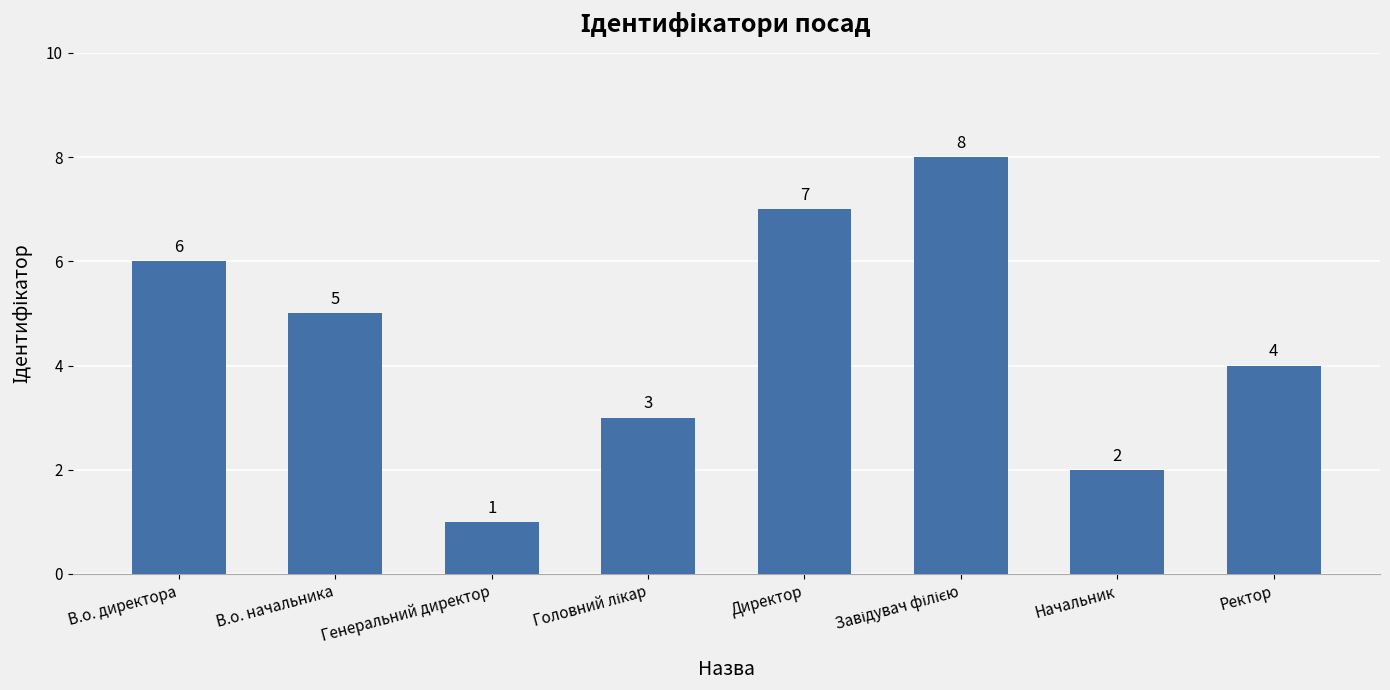

What is the sum of the values at Генеральний директор and В.о. начальника?

6